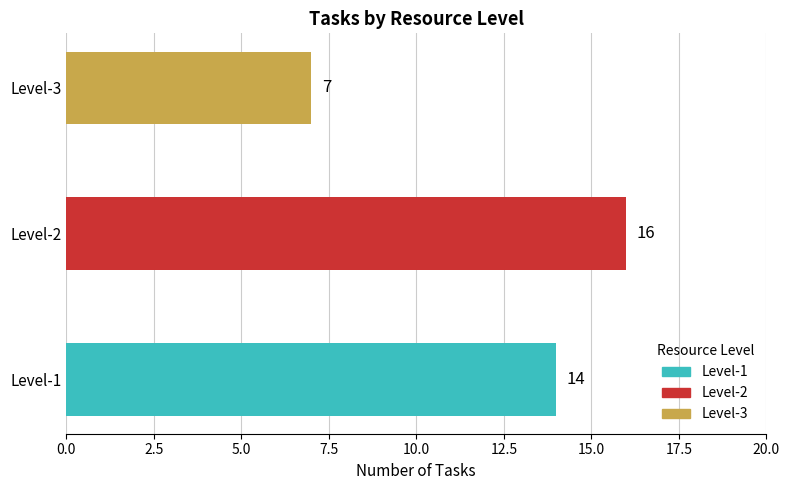

Reading right to left, what are all the values shown in this chart?

7	16	14